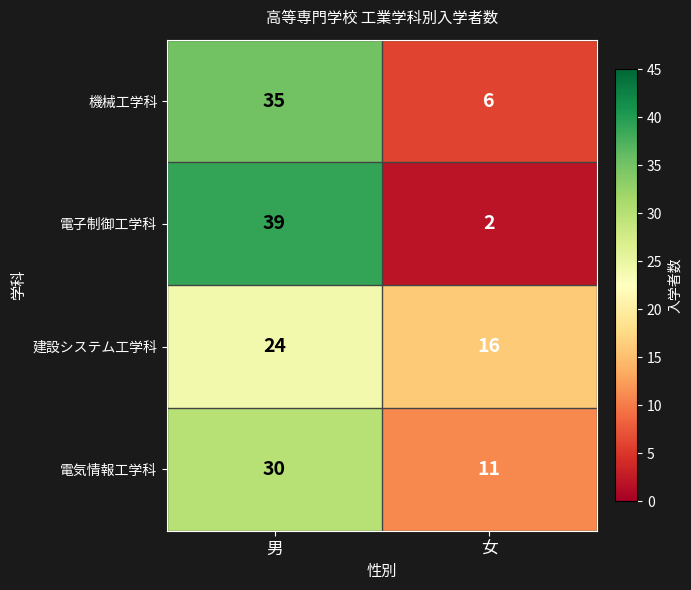

What is the total value across all series at 女?

35